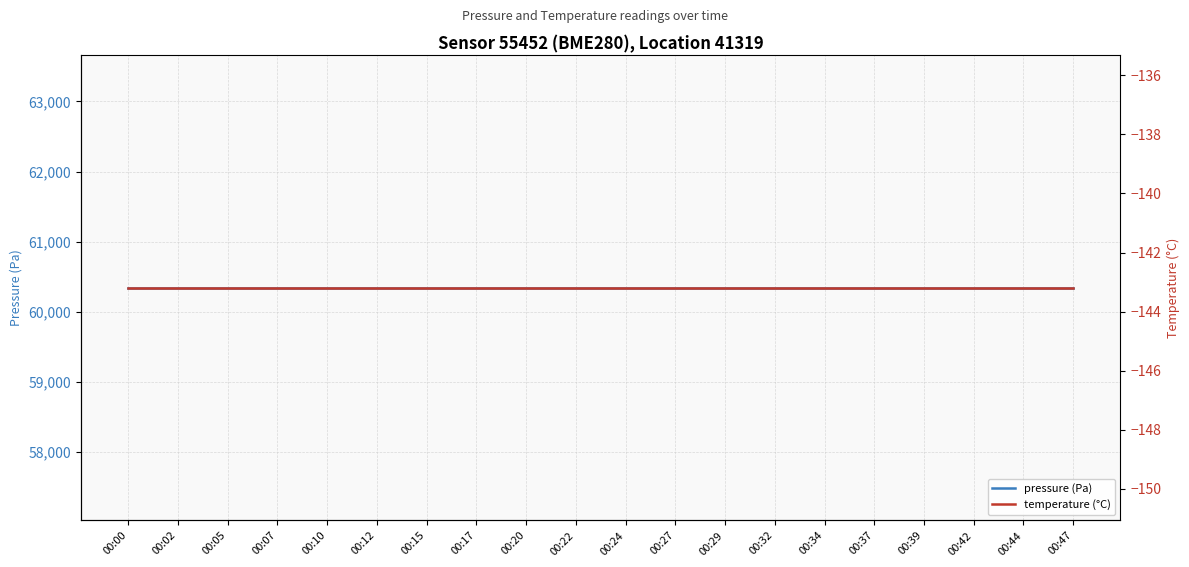

Reading left to right, extract all data points from this chart.

pressure (Pa): 00:00=60345.0	00:02=60345.0	00:05=60345.0	00:07=60345.0	00:10=60345.0	00:12=60345.0	00:15=60345.0	00:17=60345.0	00:20=60345.0	00:22=60345.0	00:24=60345.0	00:27=60345.0	00:29=60345.0	00:32=60345.0	00:34=60345.0	00:37=60345.0	00:39=60345.0	00:42=60345.0	00:44=60345.0	00:47=60345.0
temperature (°C): 00:00=-143.2	00:02=-143.2	00:05=-143.2	00:07=-143.2	00:10=-143.2	00:12=-143.2	00:15=-143.2	00:17=-143.2	00:20=-143.2	00:22=-143.2	00:24=-143.2	00:27=-143.2	00:29=-143.2	00:32=-143.2	00:34=-143.2	00:37=-143.2	00:39=-143.2	00:42=-143.2	00:44=-143.2	00:47=-143.2